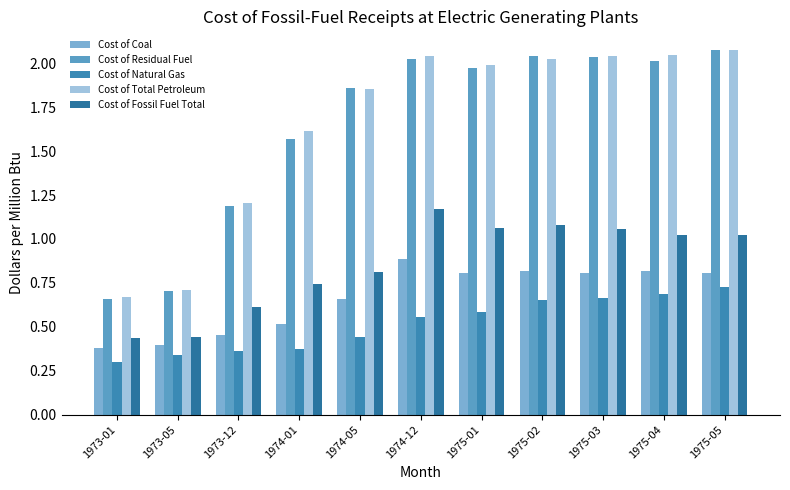

What position from the left is 1975-02?

8